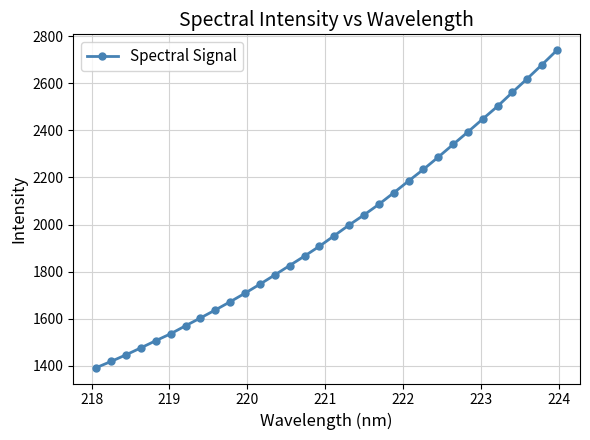

What is the value of the 29th point from the left?

2561.4